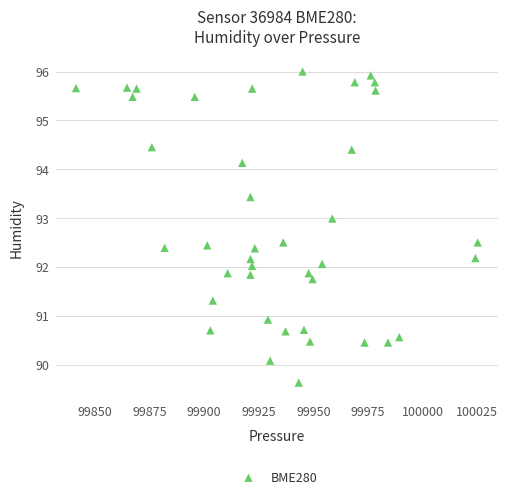

What is the range of X values (max minus min)?

183.9